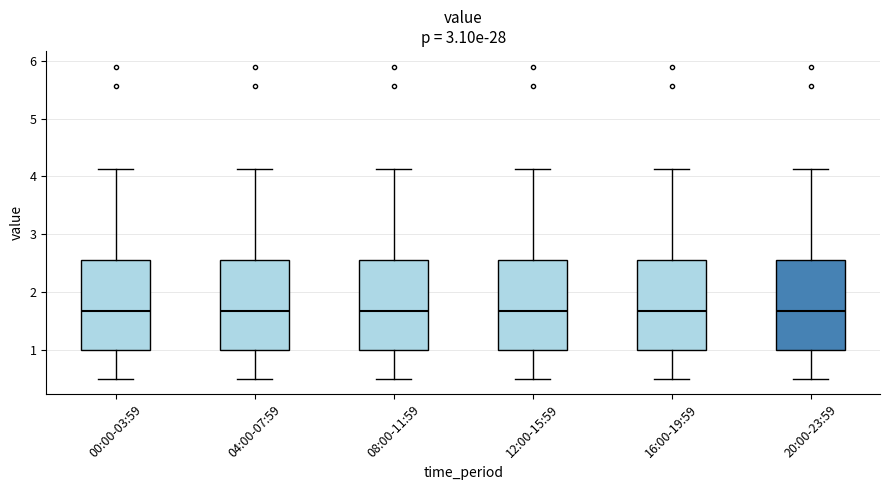

Where does the upper whisker of the box for 08:00-11:59 end on the y-axis? The values are not printed on the chart, so give them approximately, as read against the axis.

4.1